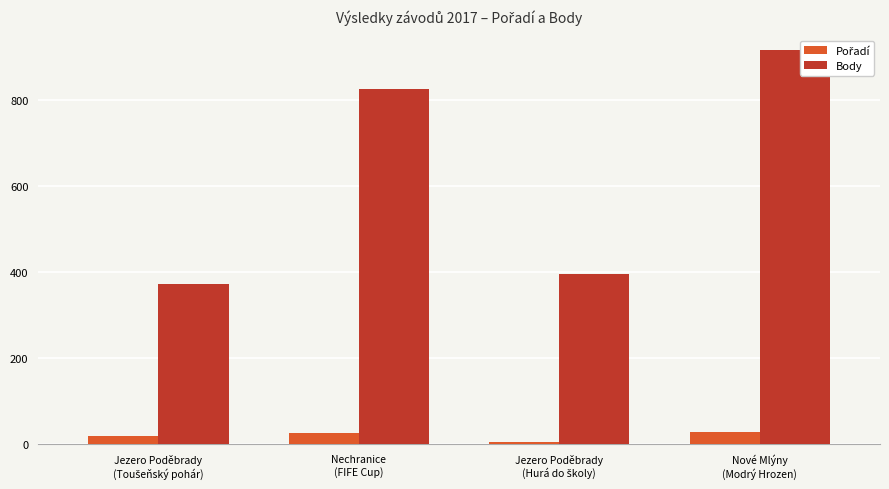

Read the Pořadí value at Nechranice
(FIFE Cup), to the nearest 10.

20